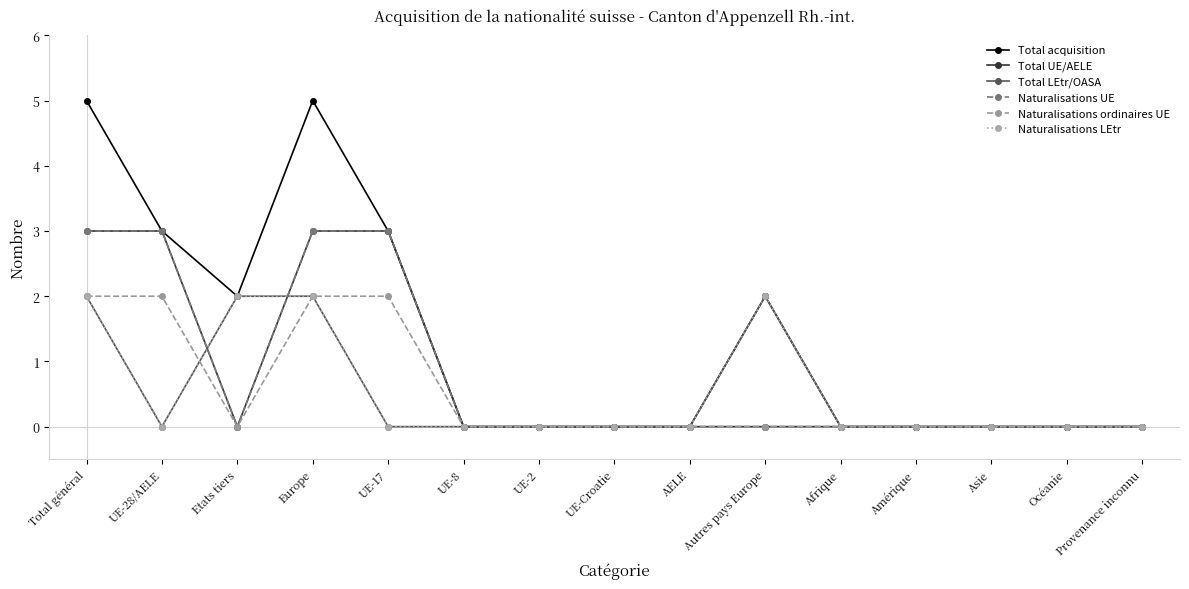

What is the maximum value for Total LEtr/OASA?

2